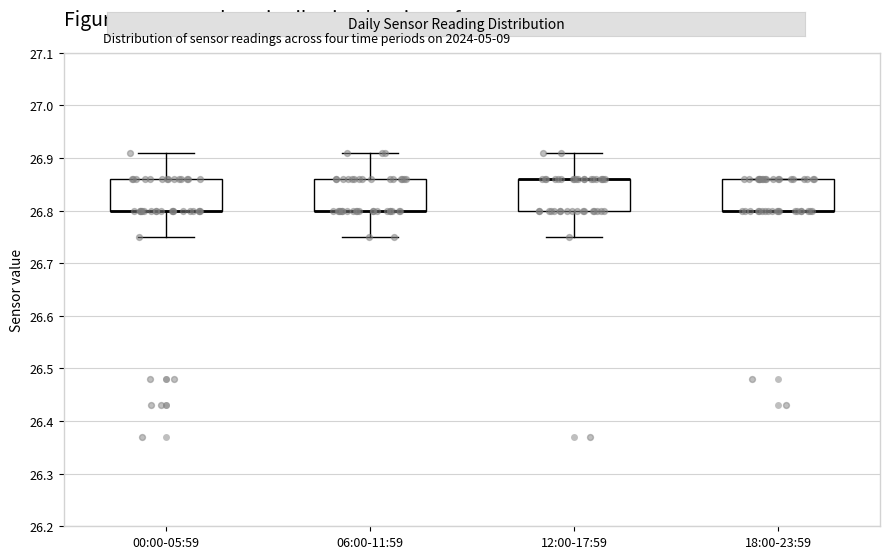

Where is the upper edge of the box for 18:00-23:59 on the y-axis? The values are not printed on the chart, so give them approximately, as read against the axis.

26.86